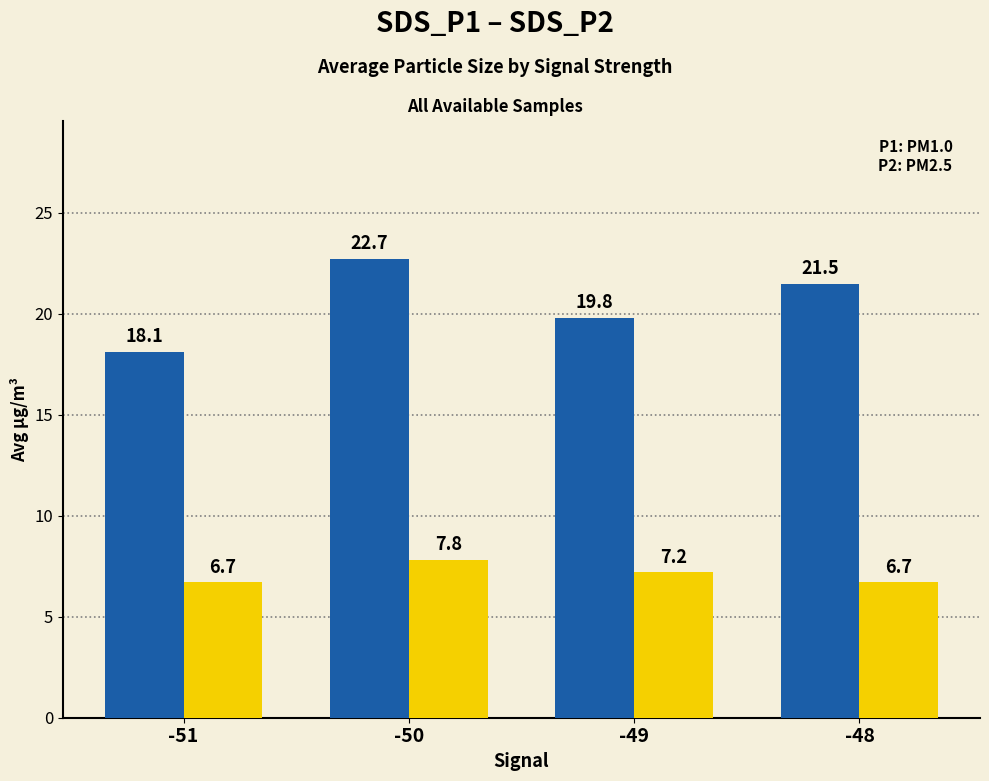

At which category is the sum across all series the highest?

-50